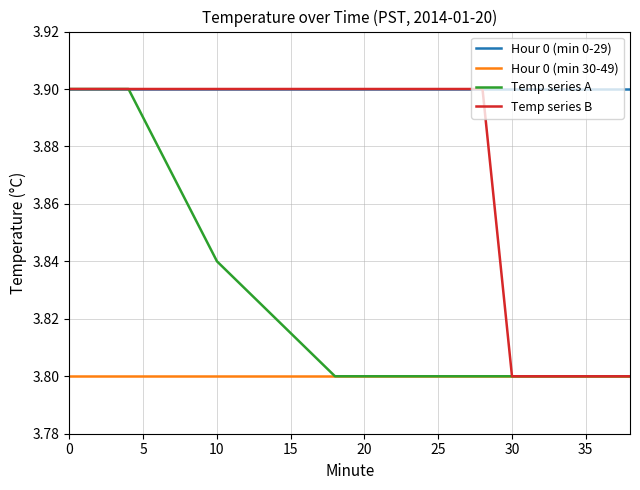

True or false: Hour 0 (min 0-29) and Hour 0 (min 30-49) intersect in this chart.

False